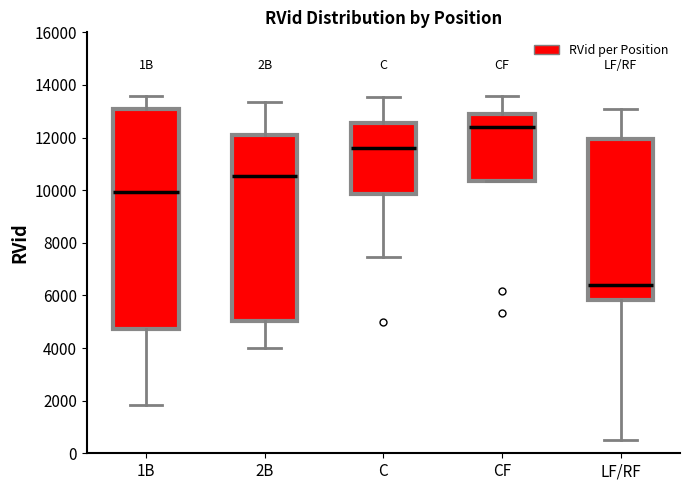

Reading left to right, read every box against the y-axis: the position of its median line, the range the box covers, and the ends of its whiskers. The values are not printed on the chart, so give them approximately, as read against the axis.

1B: median 10000, box 4800 to 13000, whiskers 1800 to 13600
2B: median 10600, box 5000 to 12000, whiskers 4000 to 13400
C: median 11600, box 9800 to 12600, whiskers 7400 to 13600
CF: median 12400, box 10400 to 13000, whiskers 10400 to 13600
LF/RF: median 6400, box 5800 to 12000, whiskers 400 to 13000